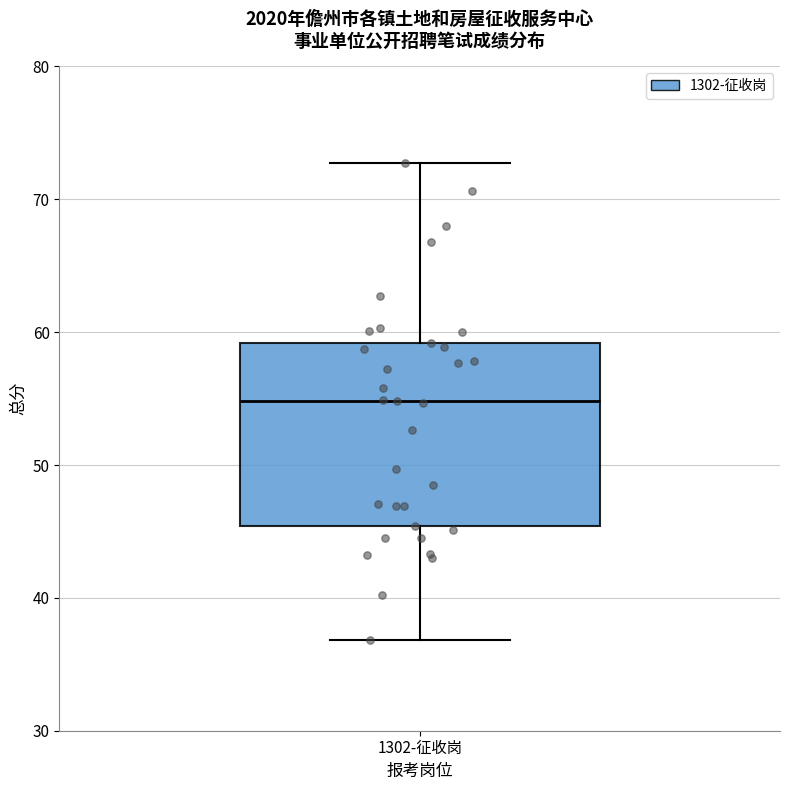

Read this box plot against the y-axis: the position of the median line, the range covered by the box, and the ends of both whiskers. The values are not printed on the chart, so give them approximately, as read against the axis.

median 55, box 45 to 59, whiskers 37 to 73